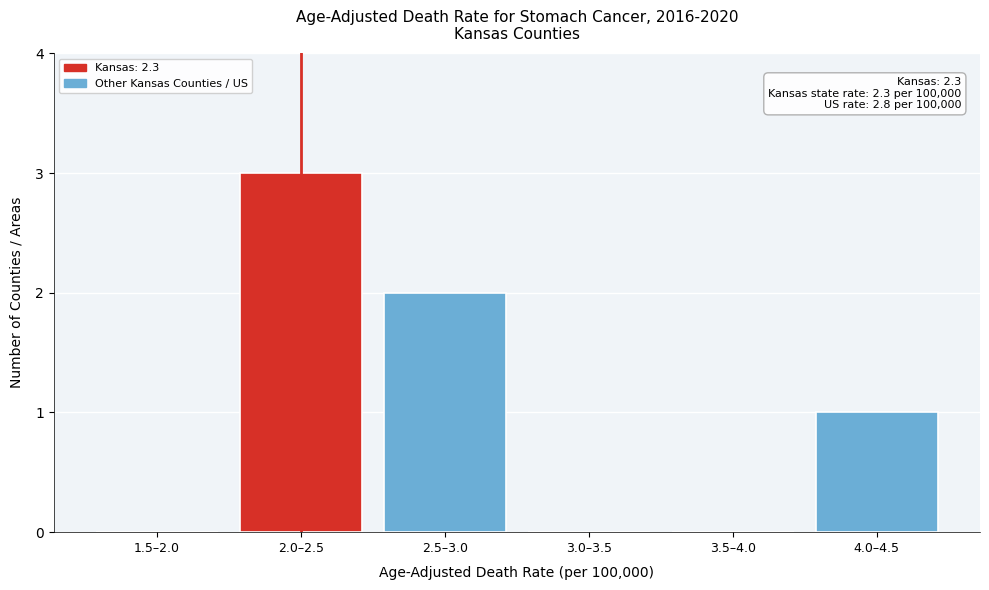

Reading left to right, extract all data points from this chart.

1.5–2.0=0	2.0–2.5=3	2.5–3.0=2	3.0–3.5=0	3.5–4.0=0	4.0–4.5=1